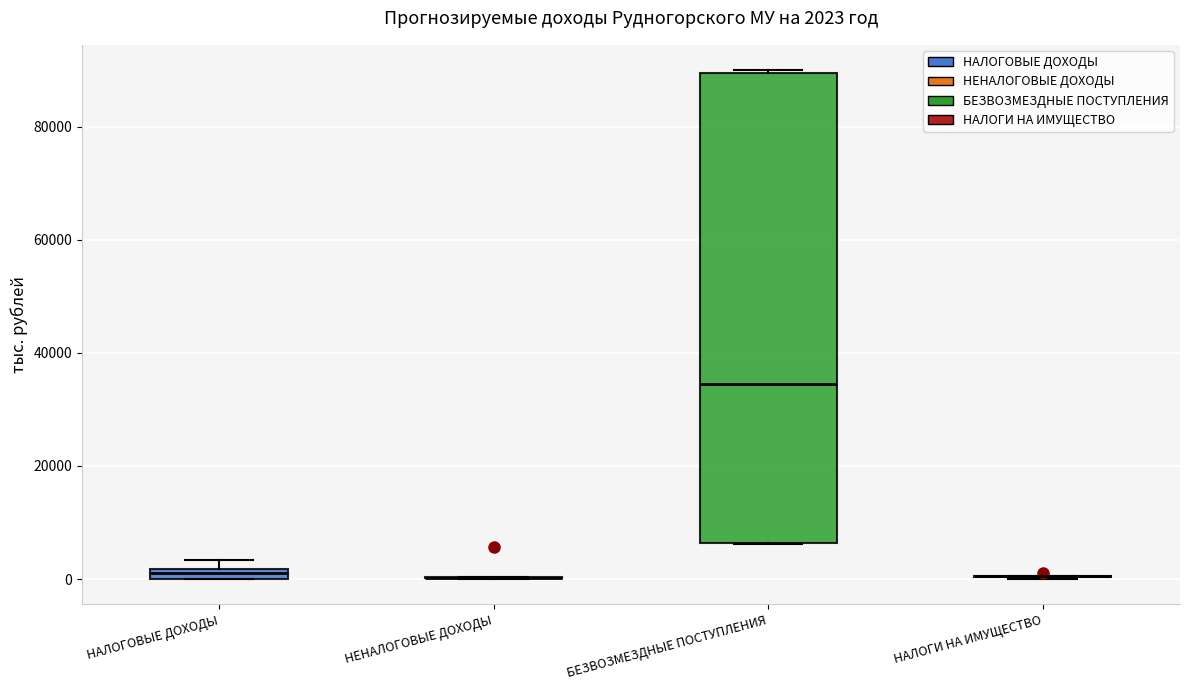

Comparing the boxes themselves (not the whiskers), which one is the tallest?

БЕЗВОЗМЕЗДНЫЕ ПОСТУПЛЕНИЯ